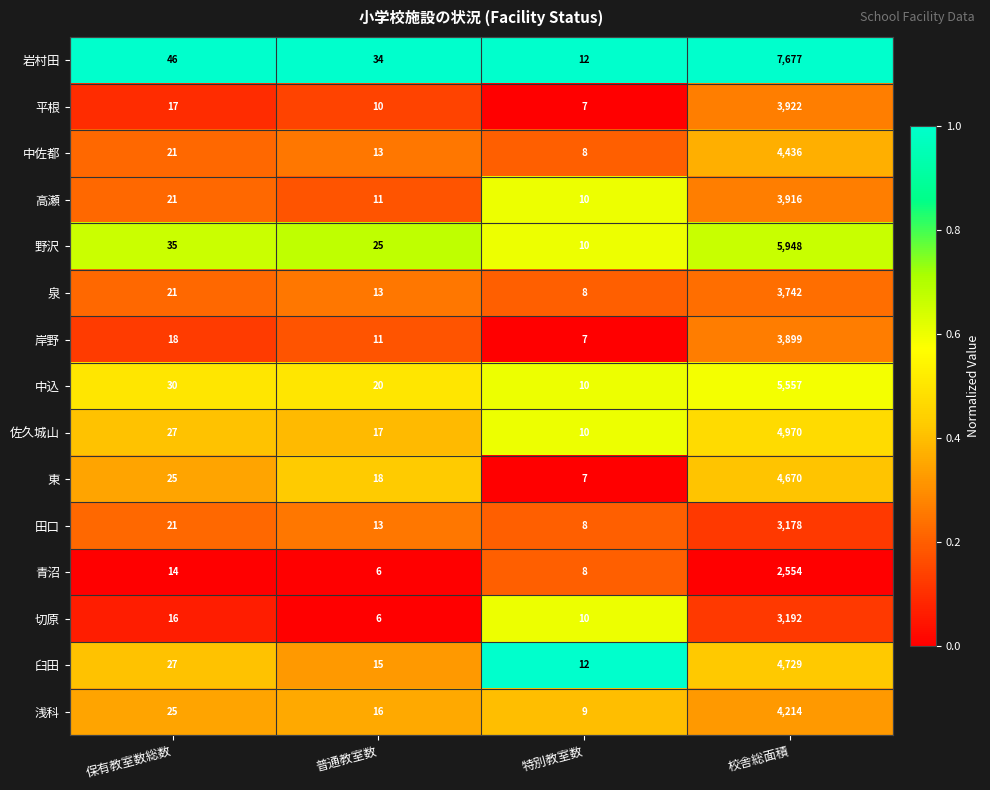

Rank the categories by 泉 value from highest to lowest.

校舎総面積, 保有教室数総数, 普通教室数, 特別教室数